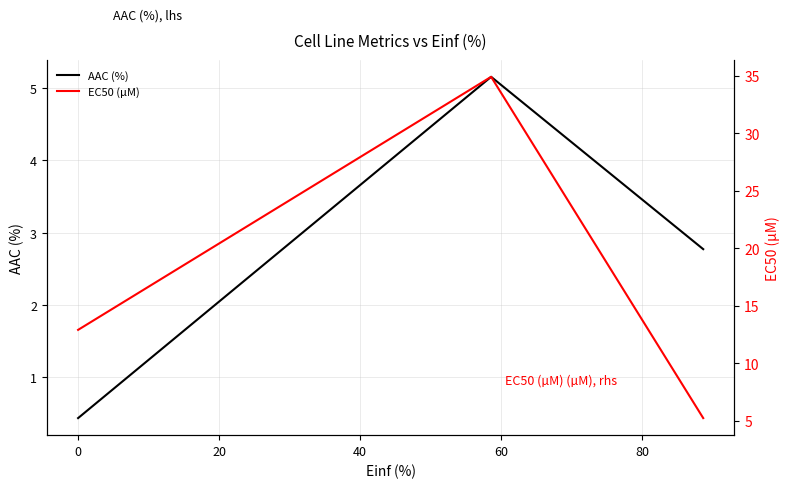

What is the maximum value shown in the chart?

34.9